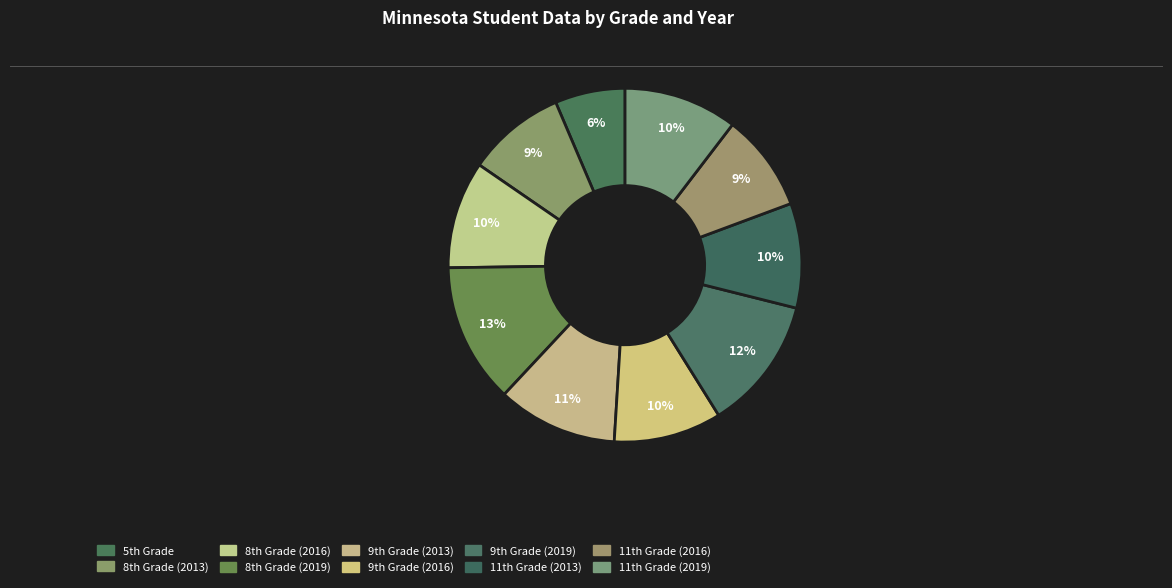

How many slices are in this pie chart?

10